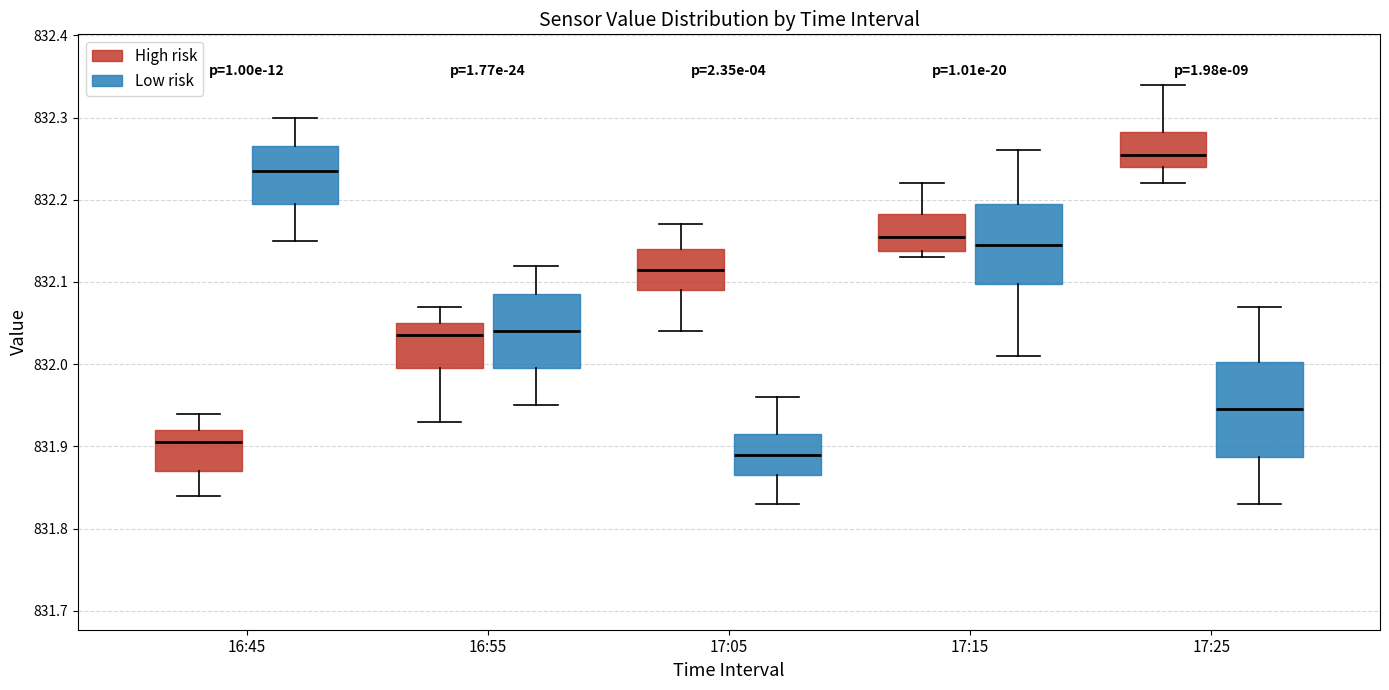

Which box has the highest median line?

17:25 (High risk)